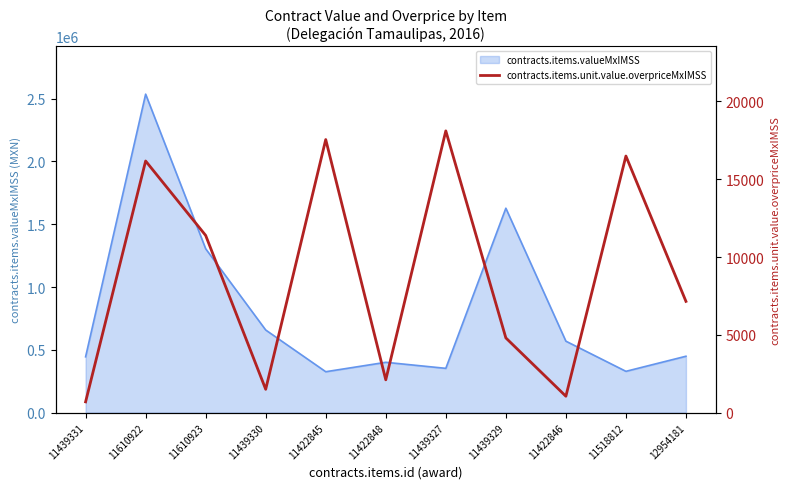

Where is contracts.items.valueMxIMSS nearest to the value 1431086?

11610923